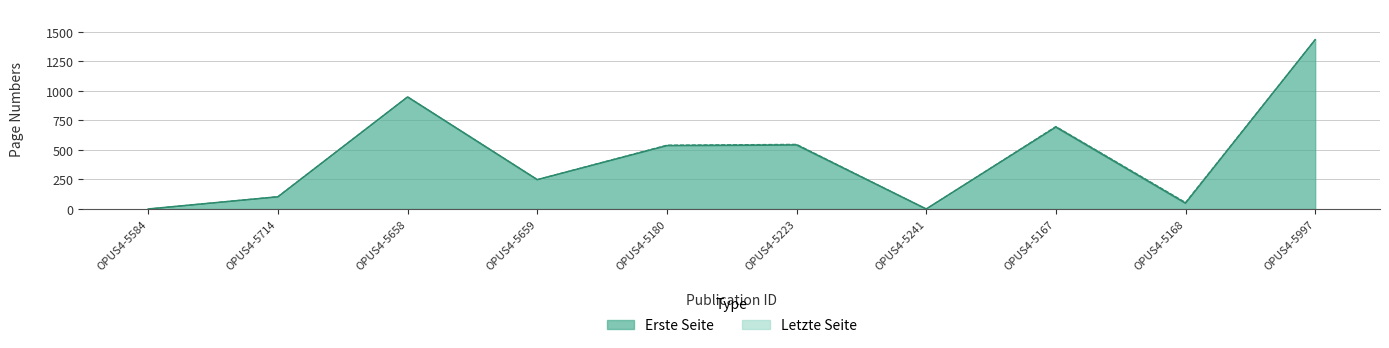

Reading right to left, list all the values displayed in this chart.

Erste Seite: OPUS4-5997=1432	OPUS4-5168=49	OPUS4-5167=693	OPUS4-5241=0	OPUS4-5223=542	OPUS4-5180=536	OPUS4-5659=248	OPUS4-5658=948	OPUS4-5714=103	OPUS4-5584=0
Letzte Seite: OPUS4-5997=1434	OPUS4-5168=56	OPUS4-5167=699	OPUS4-5241=0	OPUS4-5223=548	OPUS4-5180=541	OPUS4-5659=249	OPUS4-5658=949	OPUS4-5714=105	OPUS4-5584=0